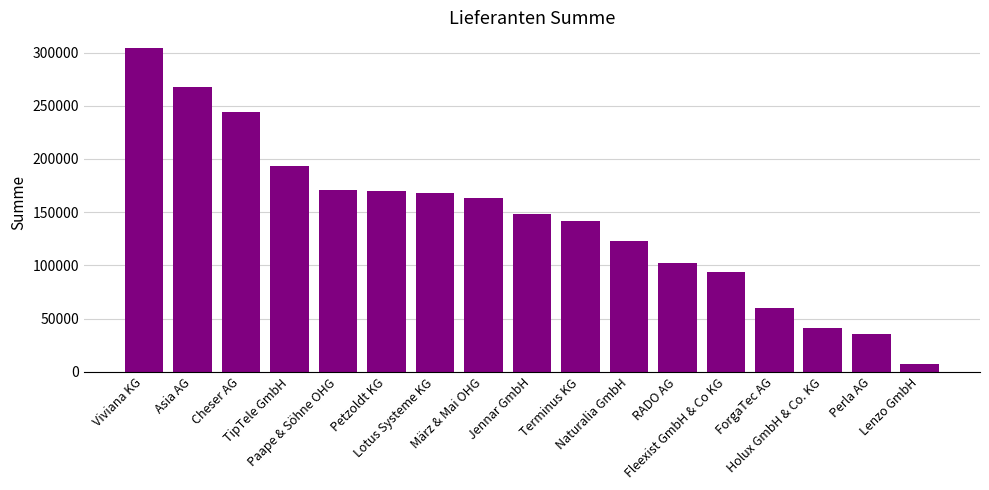

What value does the data have at Lenzo GmbH, to the nearest 50?

7100